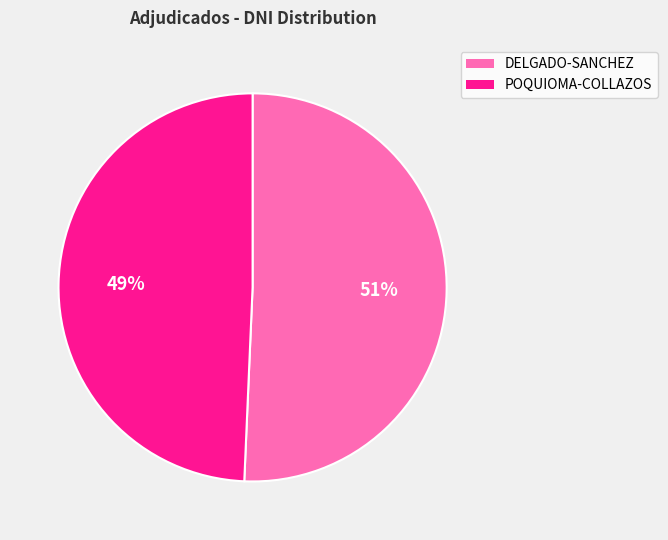

Is there any slice that represents more than half of the pie?

Yes